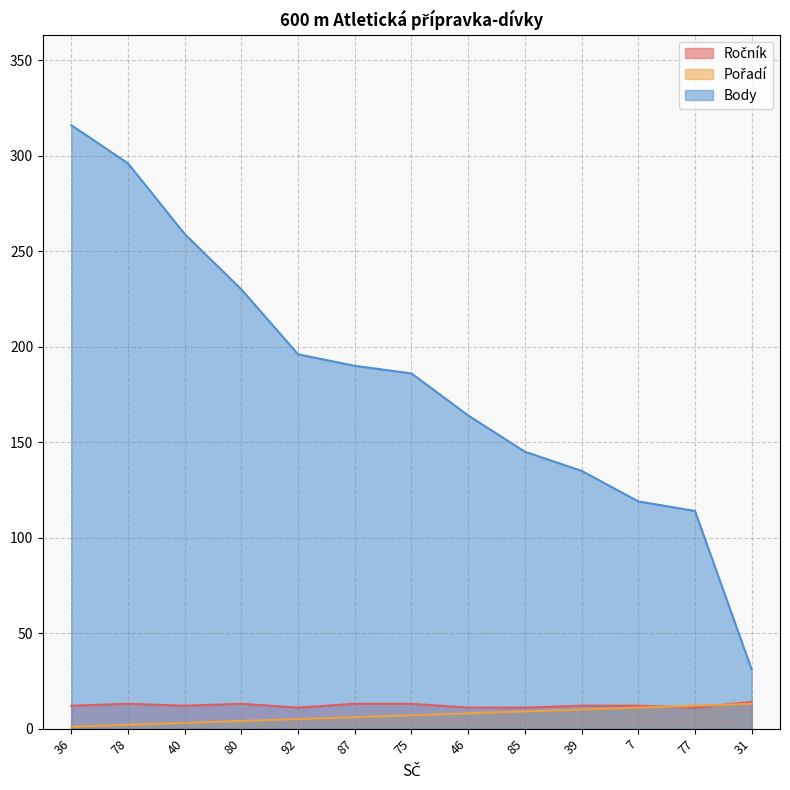

Which series has the largest total across all categories?

Body